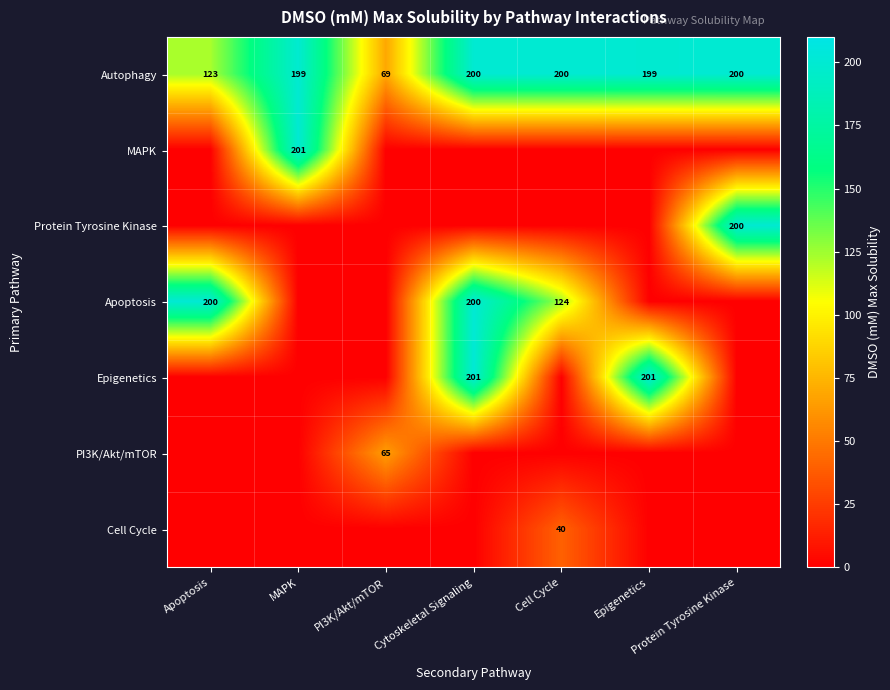

The value of Apoptosis at Cytoskeletal Signaling is 200. True or false?

True